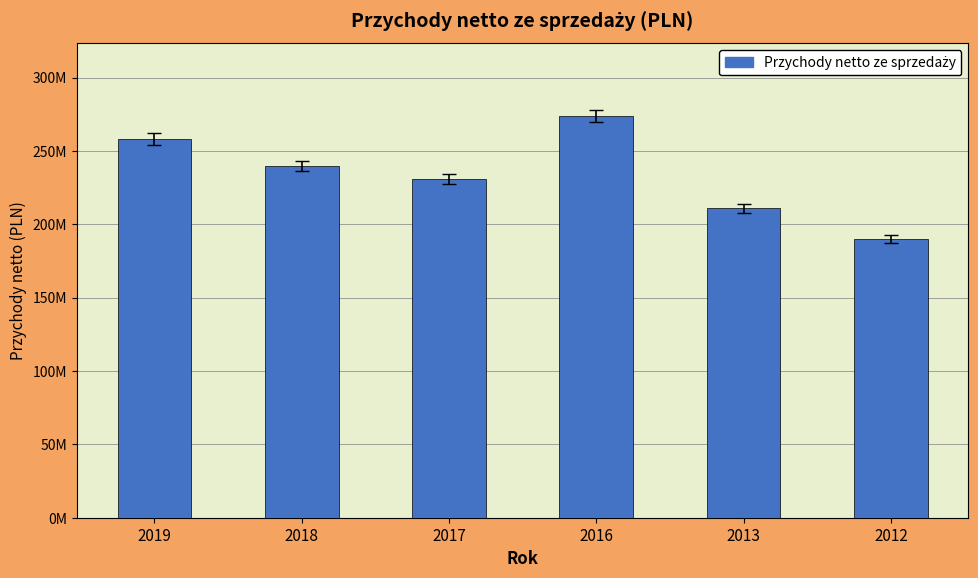

List the labels in order of value, largest first.

2016, 2019, 2018, 2017, 2013, 2012